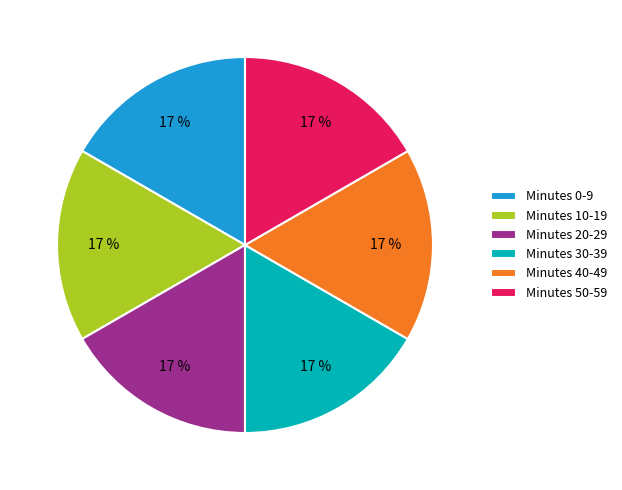

Is there a majority slice in this chart?

No